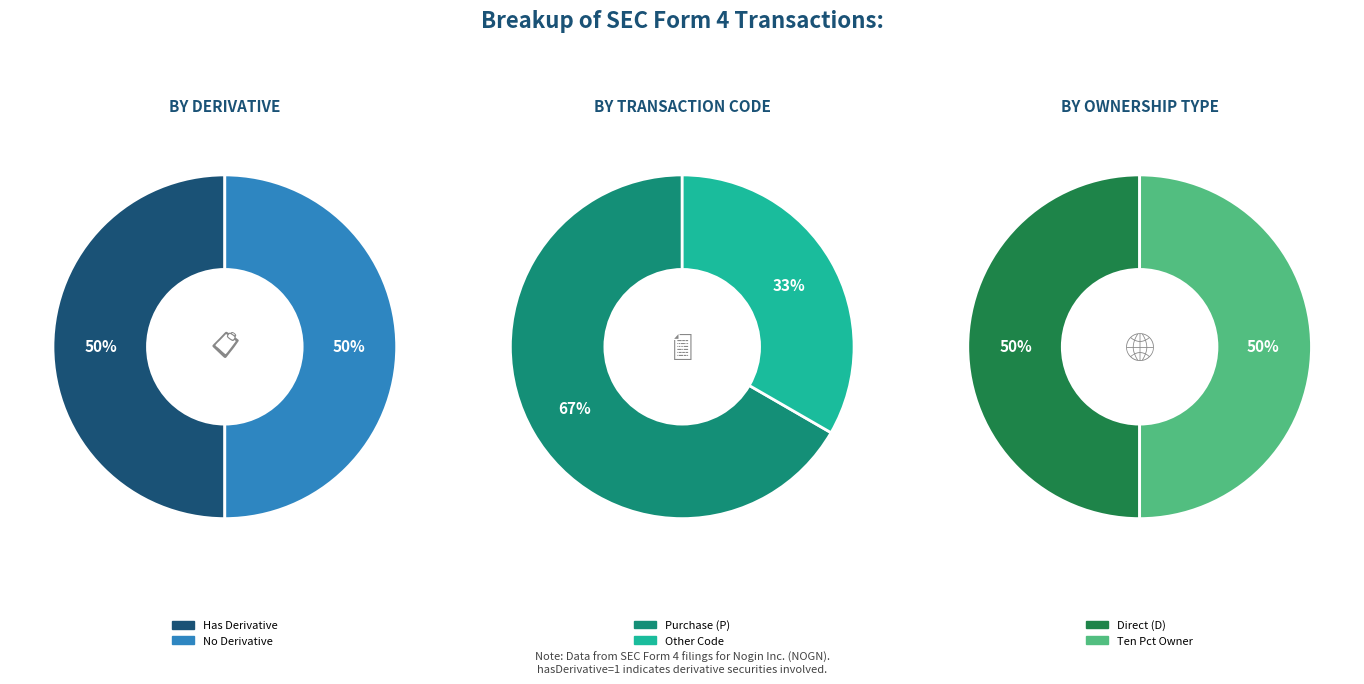

How much of the chart is everything except 1?

50.0%